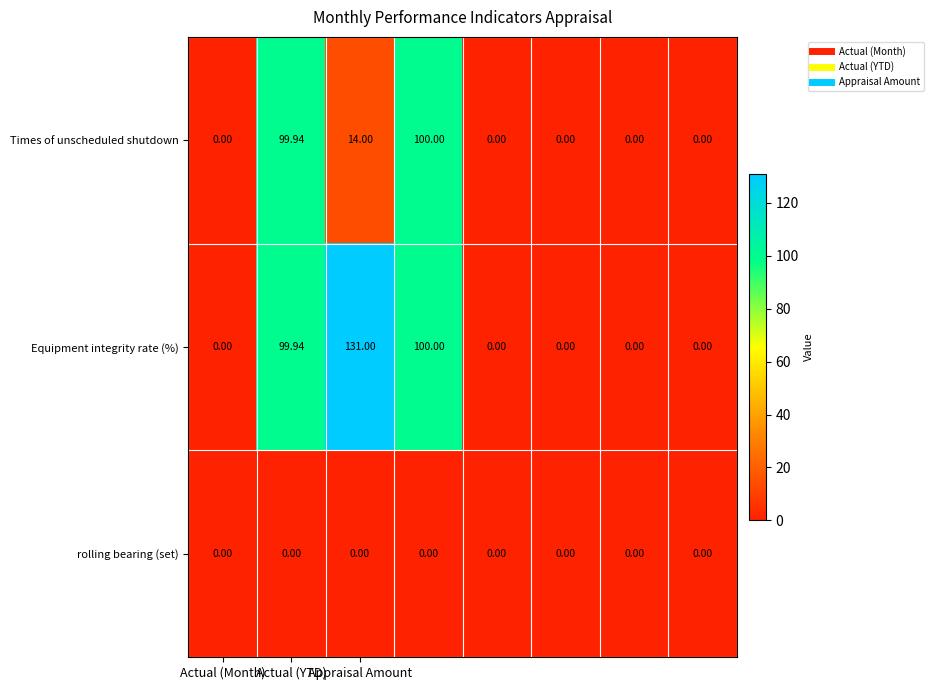

List the series in order of their peak value, lowest first.

rolling bearing (set), Times of unscheduled shutdown, Equipment integrity rate (%)